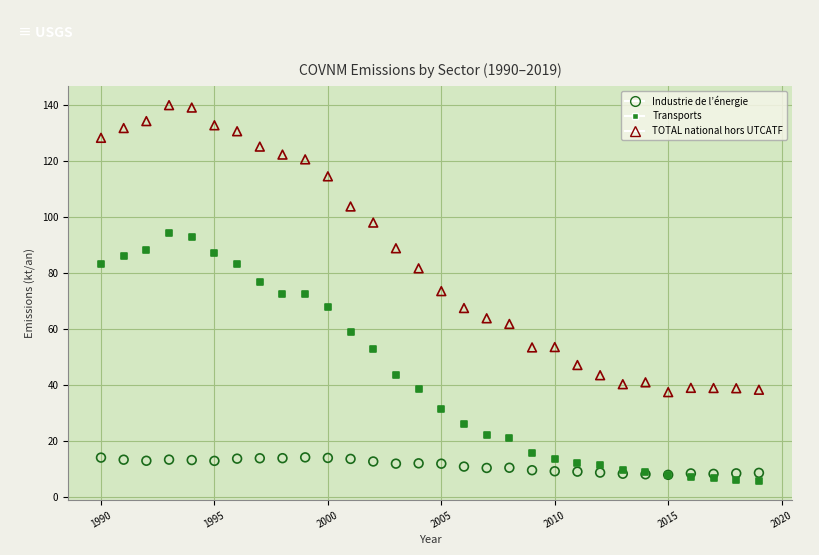

What are all the series names shown in the legend?

Industrie de l’énergie, Transports, TOTAL national hors UTCATF